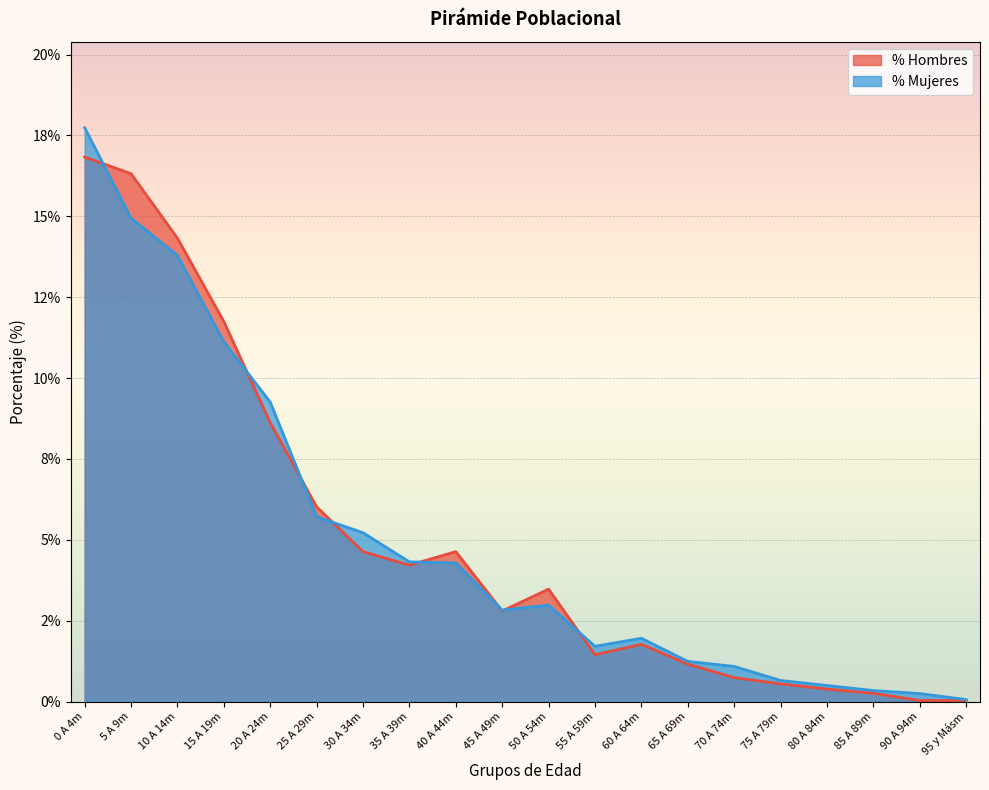

At which category does the chart reach its peak across all series?

0 A 4m